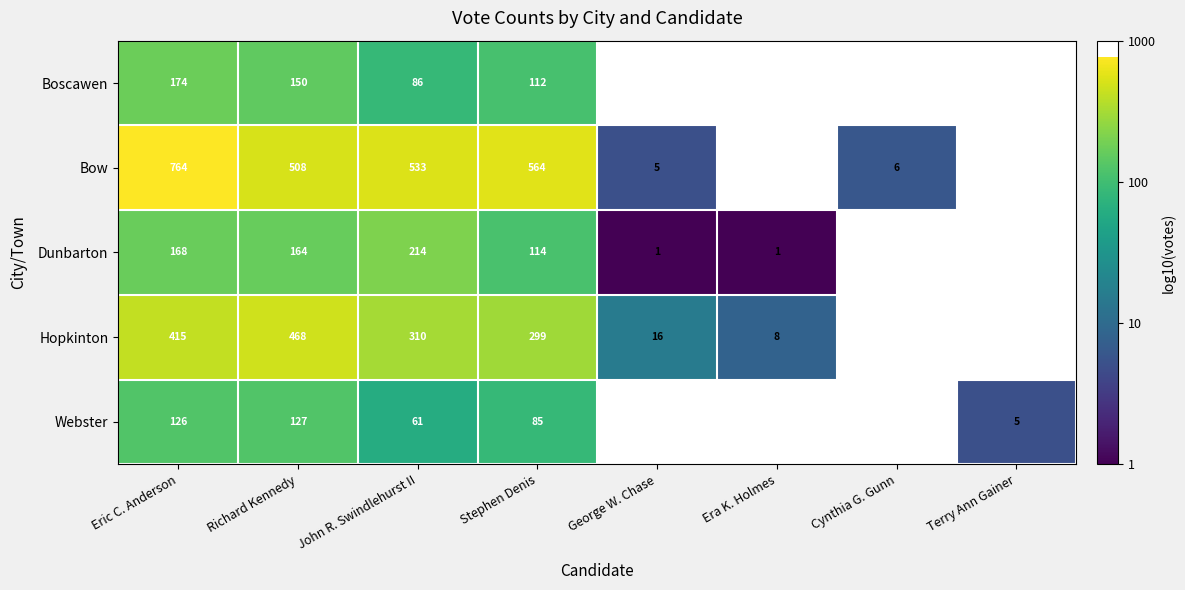

Rank the series at Richard Kennedy from lowest to highest value.

Webster, Boscawen, Dunbarton, Hopkinton, Bow